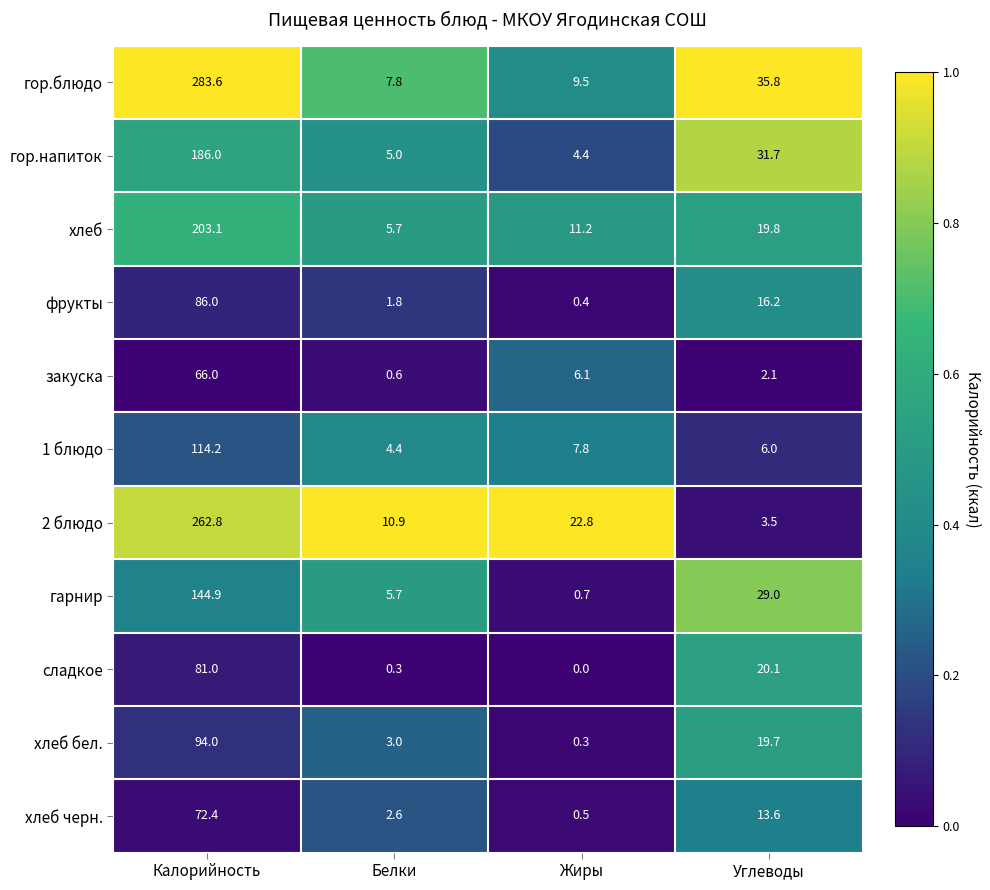

At which category does the chart reach its minimum across all series?

Жиры